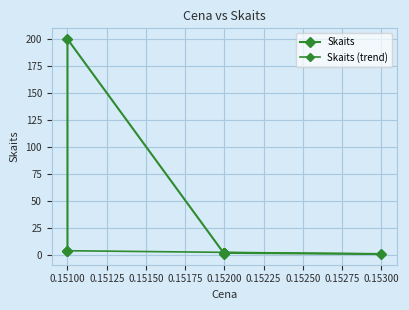

Count the number of categories in the chart.

8